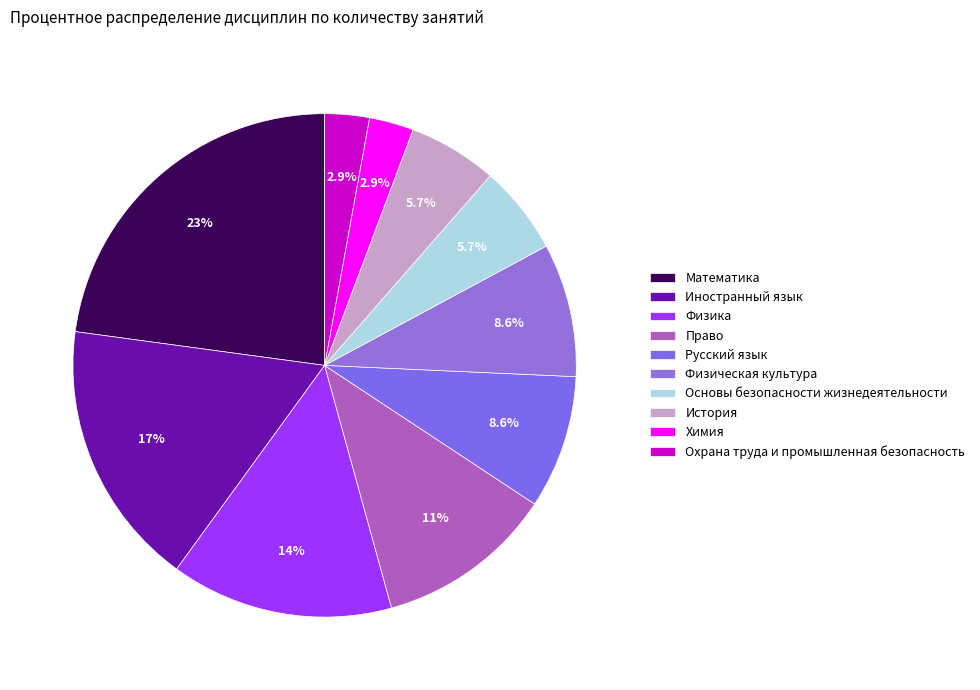

How many slices are in this pie chart?

10